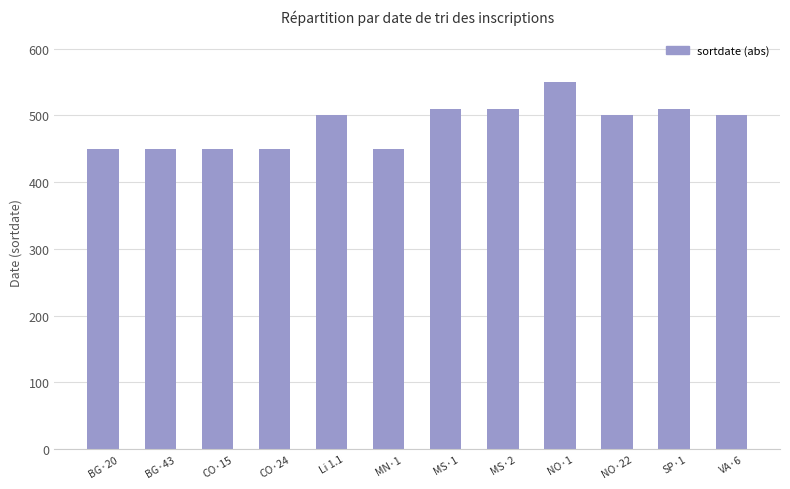

What is the sum of all values?

5830